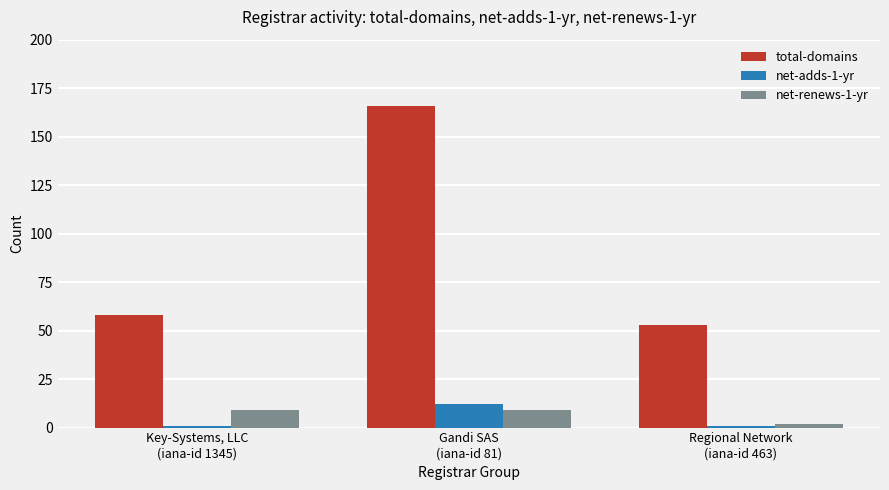

What is the average value of the total-domains series?

92